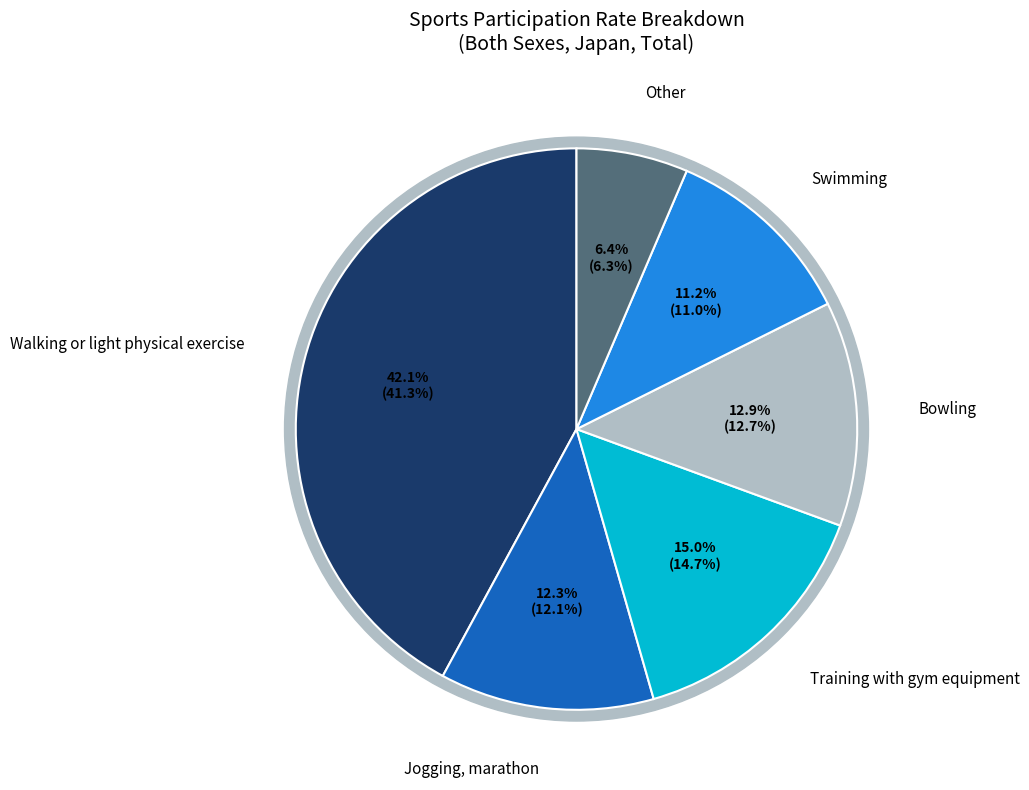

Is it true that Swimming is 11% of the pie?

True